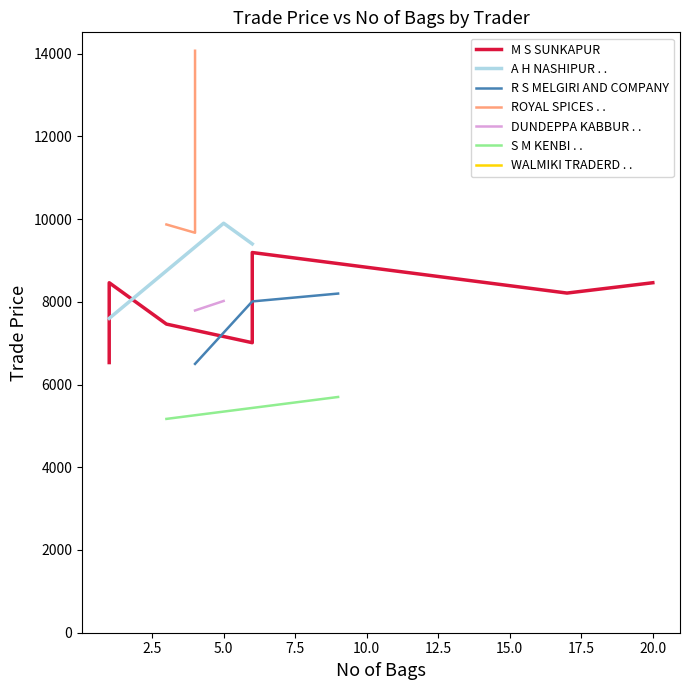

What is the maximum value shown in the chart?

14069